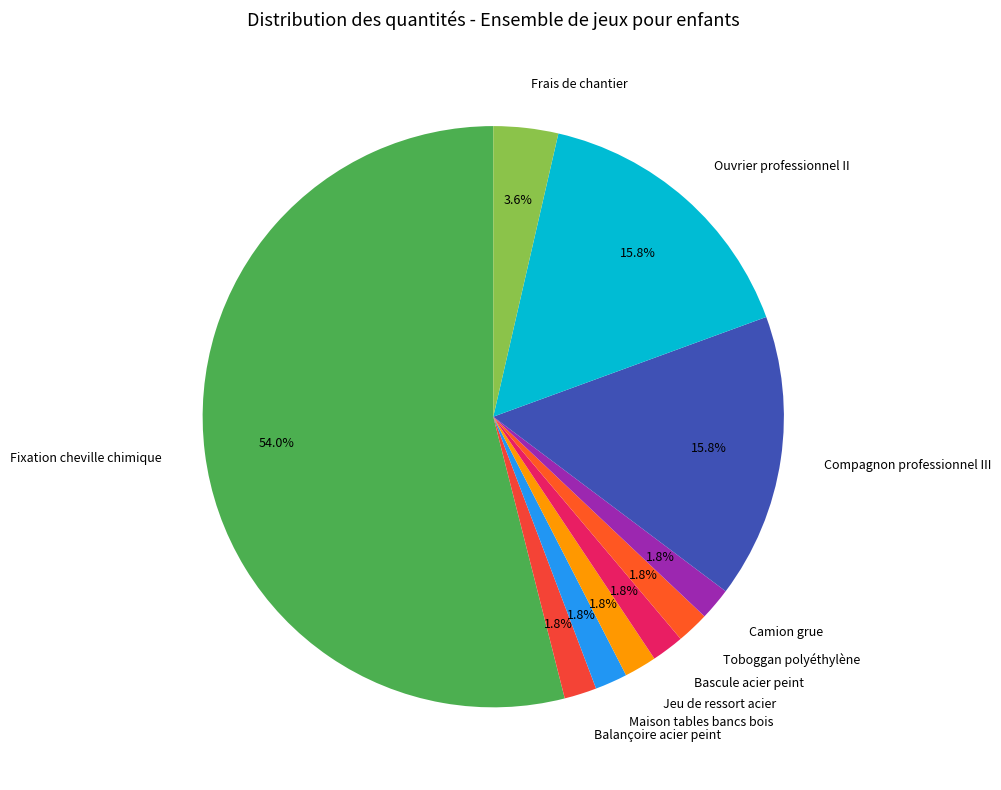

Combined, what portion of the pie is Maison tables bancs bois and Jeu de ressort acier?

3.6%